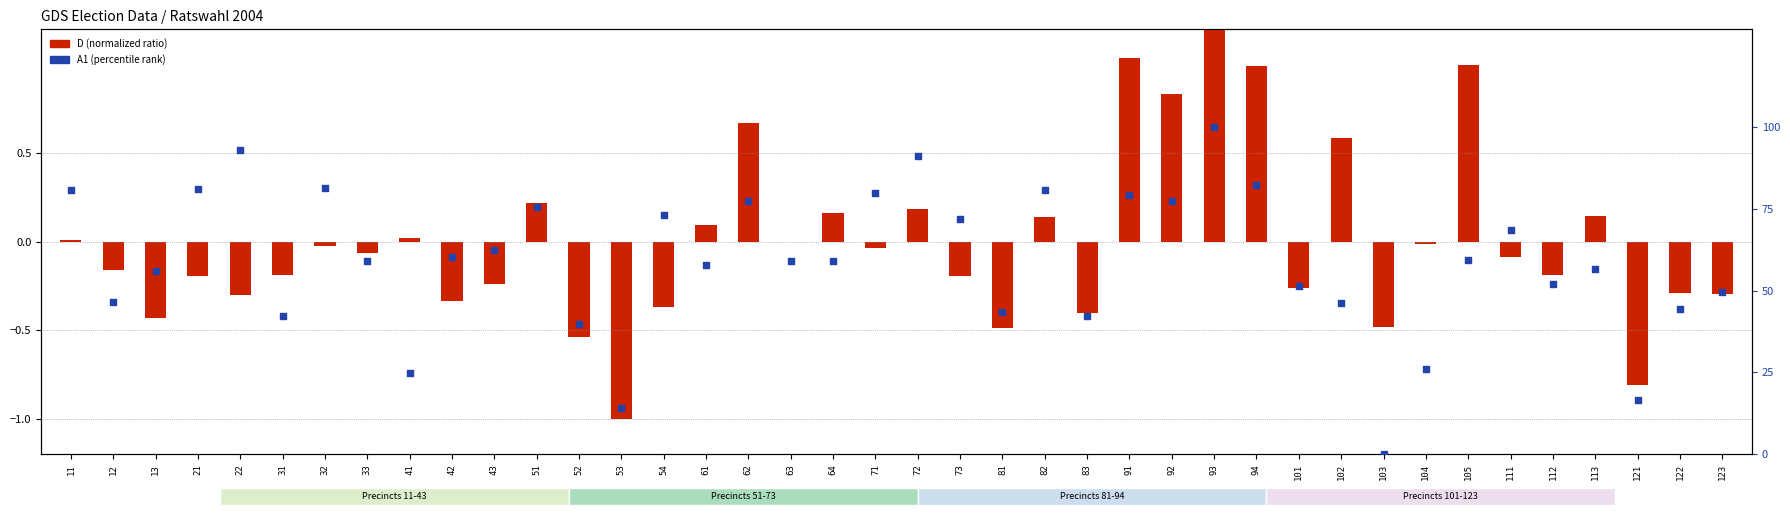

Which series has the largest total across all categories?

A1 (percentile)